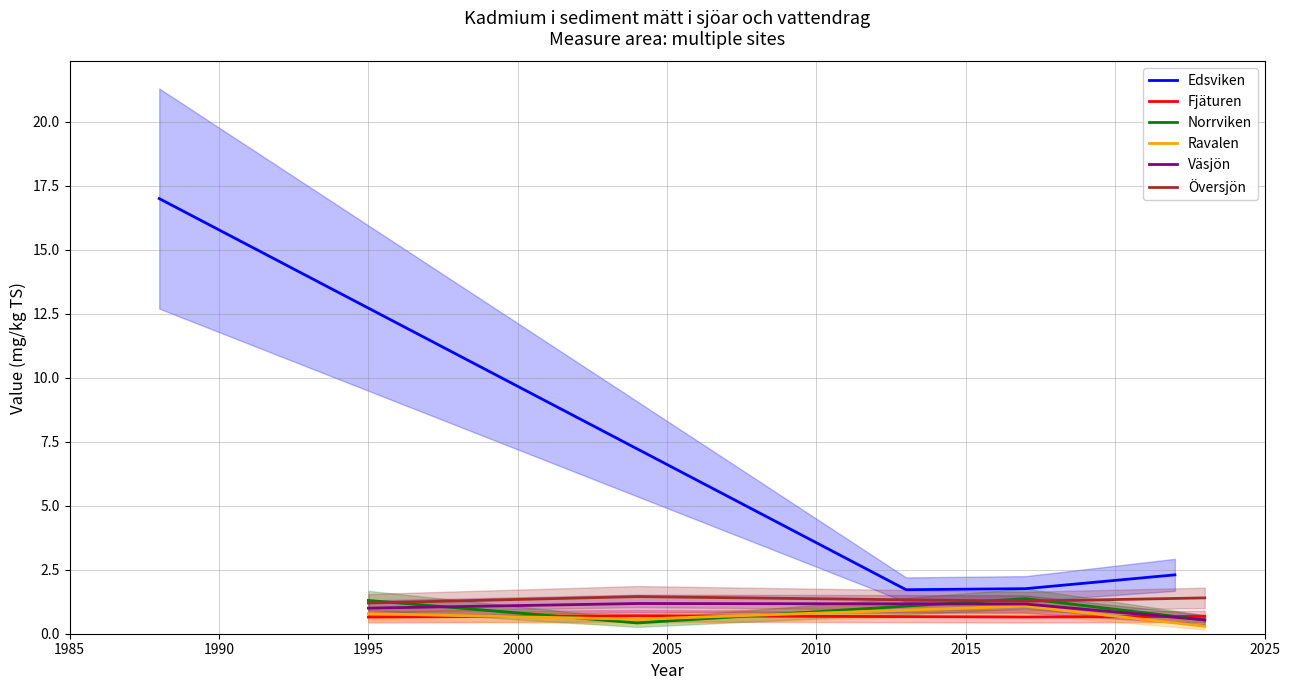

Reading left to right, what are all the values shown in this chart?

Edsviken: 17.0	1.7	1.8	2.3
Fjäturen: 0.7	0.7	0.7	0.7
Norrviken: 1.3	0.4	1.4	0.5
Ravalen: 0.8	0.6	1.1	0.3
Väsjön: 1.0	1.2	1.2	0.5
Översjön: 1.2	1.4	1.3	1.4